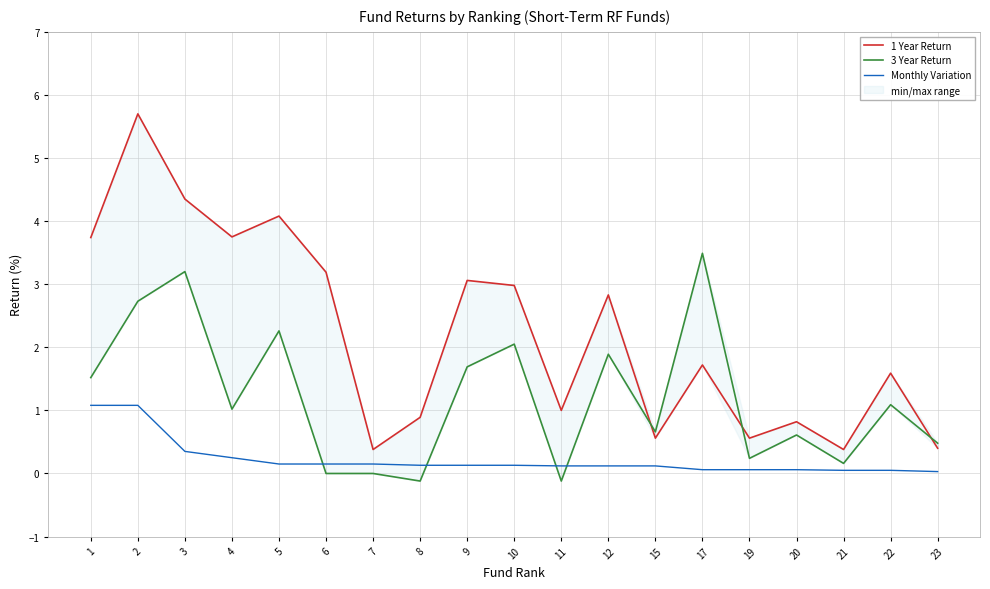

Rank the series by their average value, from highest to lowest.

1 Year Return, 3 Year Return, Monthly Variation